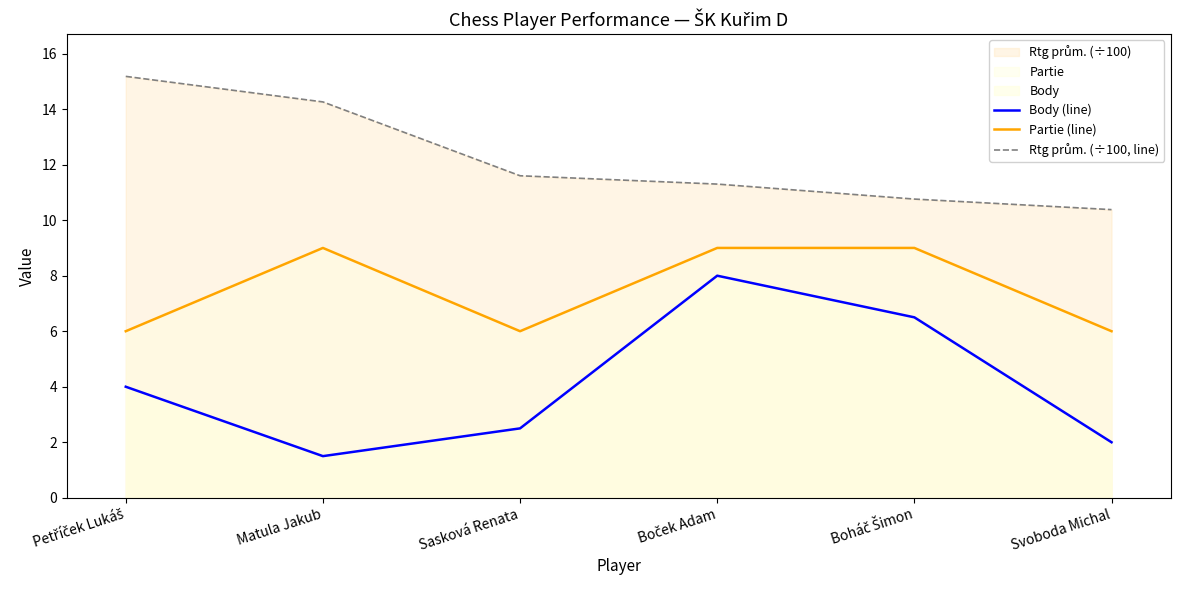

True or false: Rtg prům. (÷100, line) and Body (line) intersect in this chart.

False